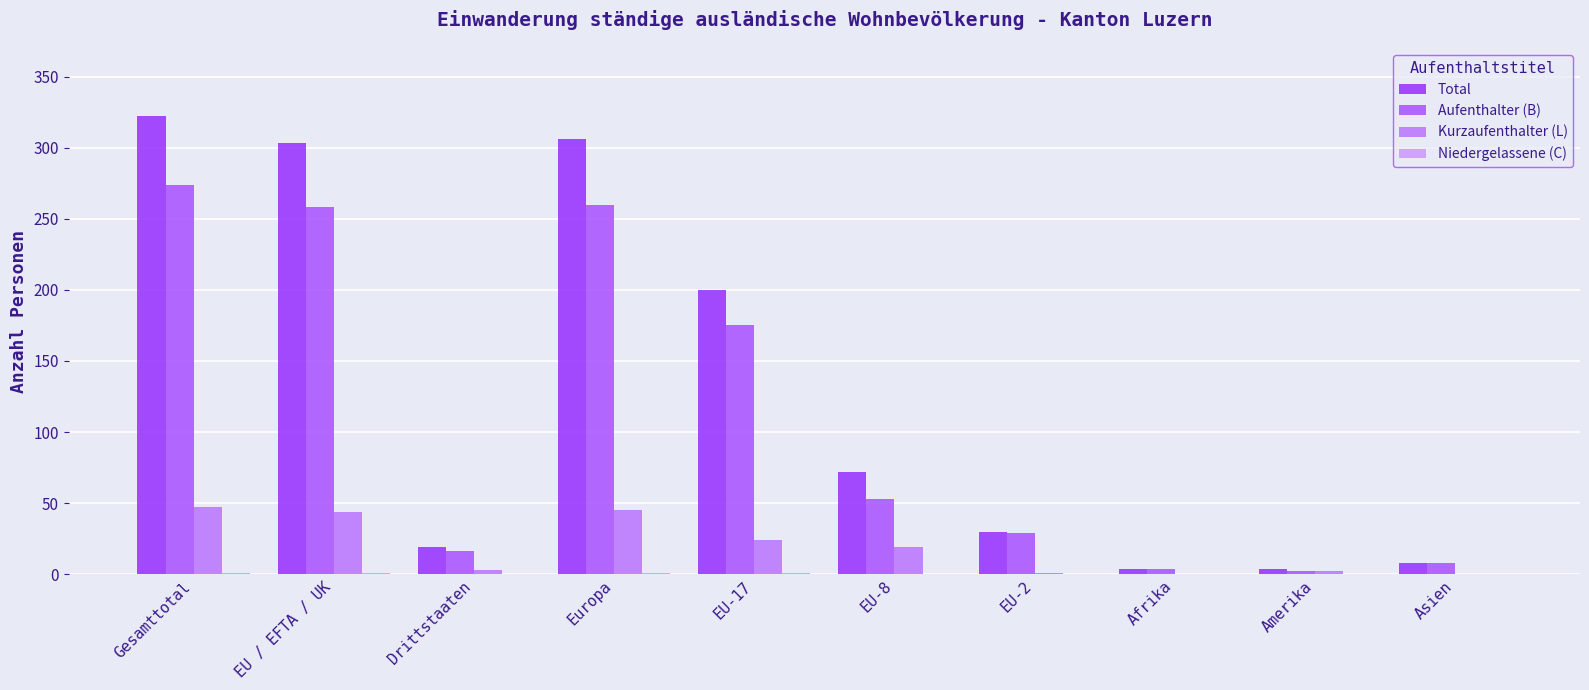

How many groups of bars are there?

10